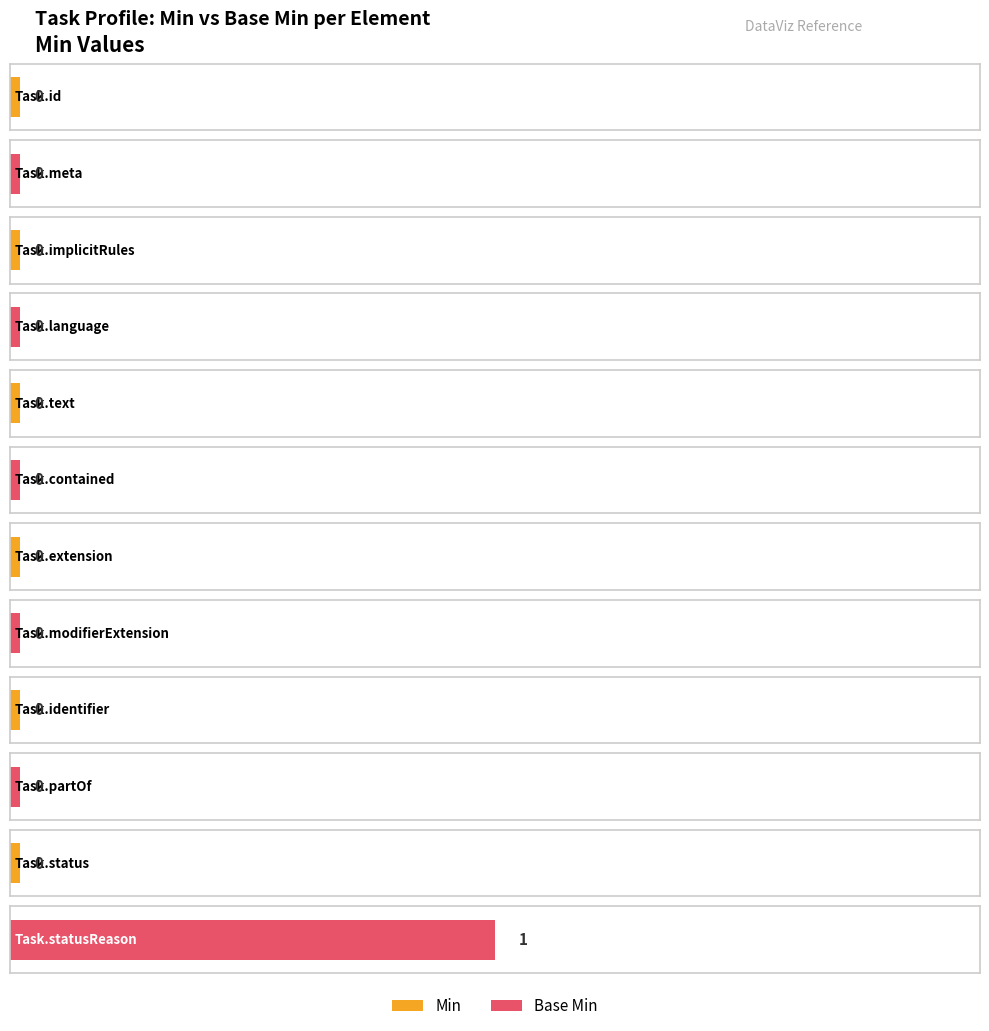

Which has a higher value, Task.text or Task.implicitRules?

Task.text